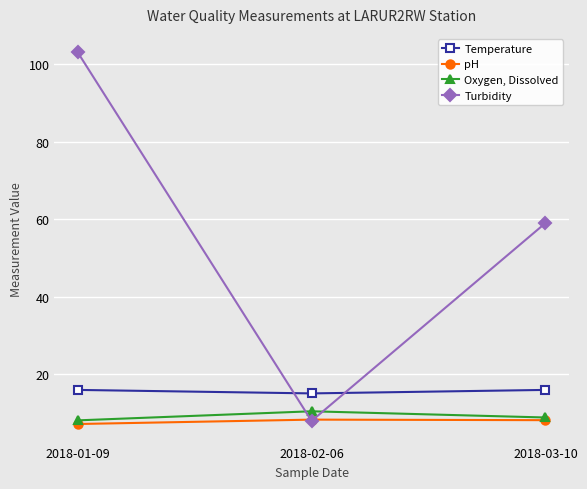

At which label does Turbidity reach its peak?

2018-01-09